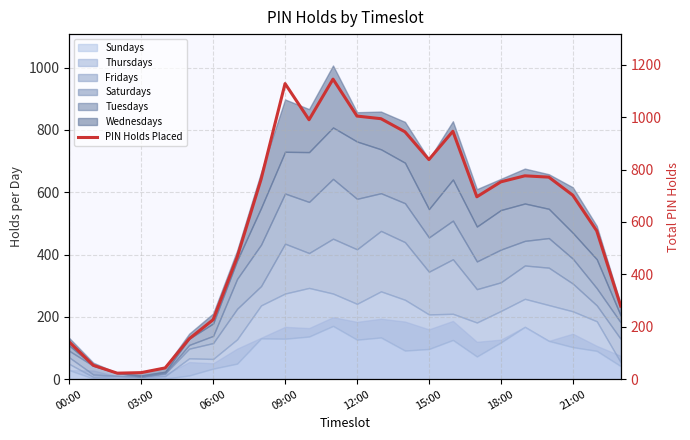

Which has a higher value, 13 or 03:00?

13